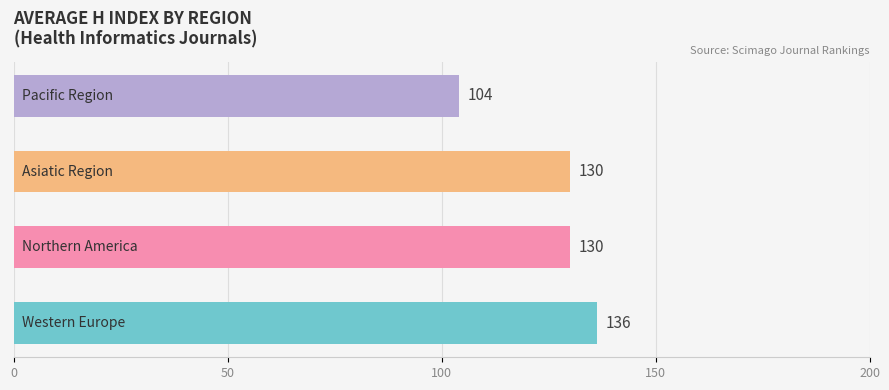

What is the maximum value shown in the chart?

136.3